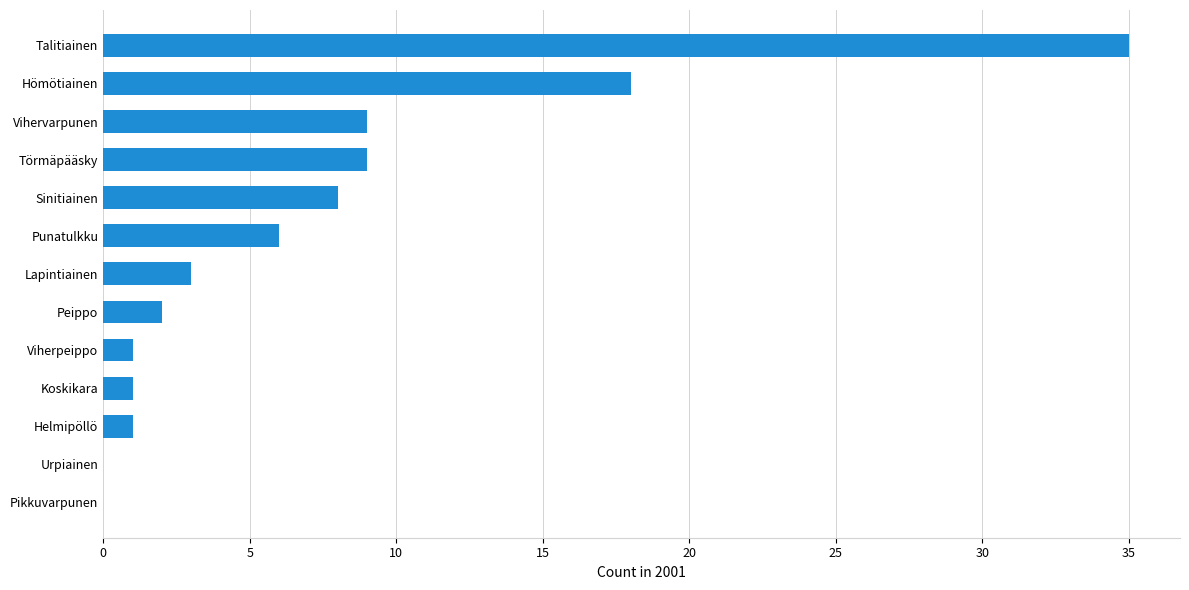

What is the change in value from Helmipöllö to Punatulkku?

+5